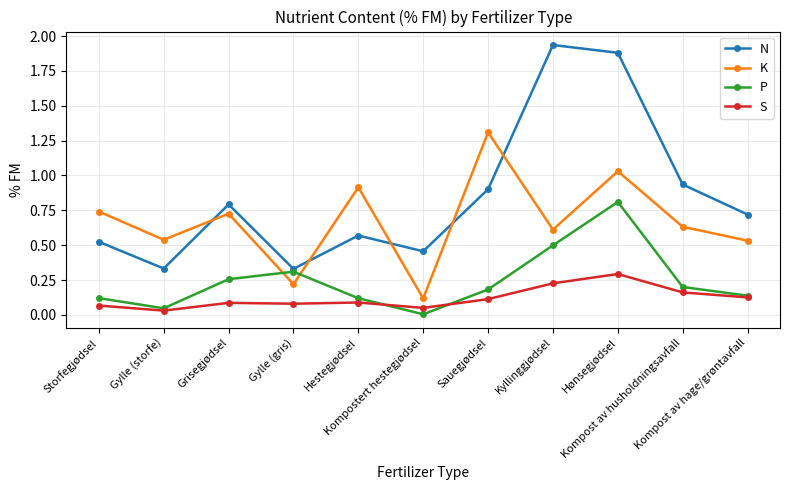

Which series has the largest total across all categories?

N